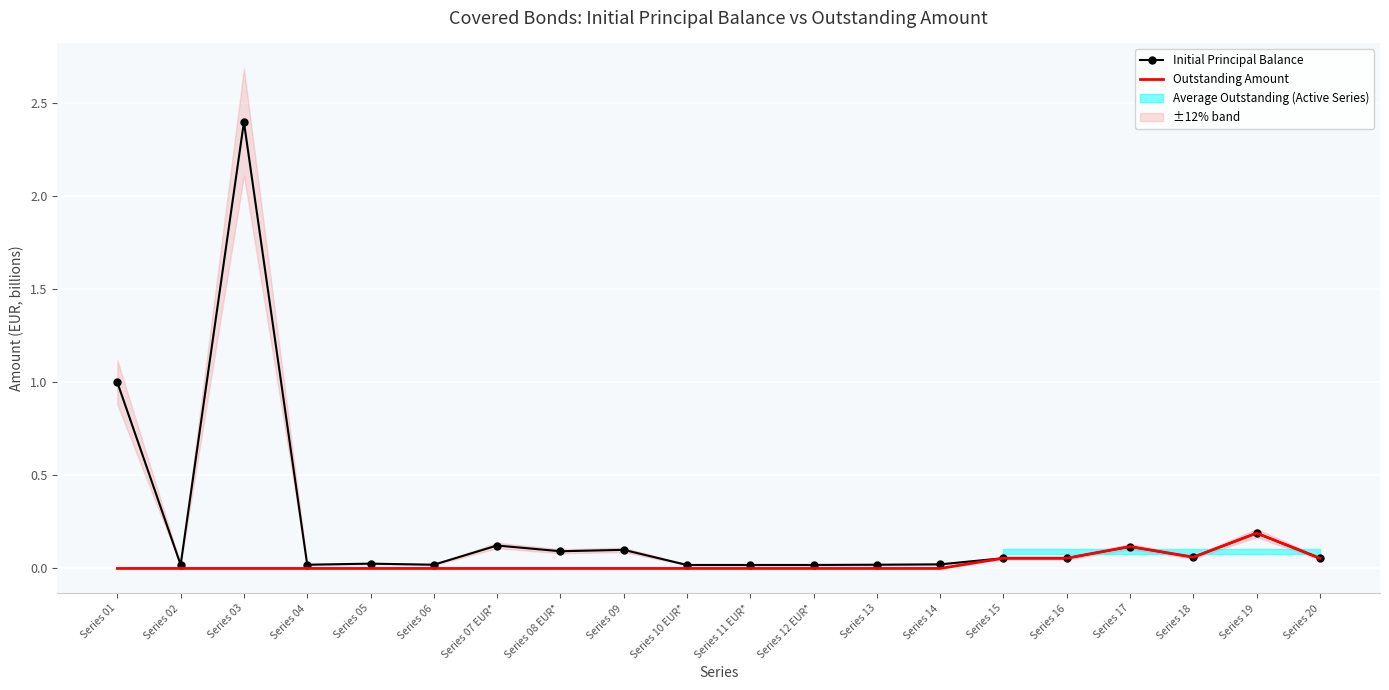

The value of Outstanding Amount at Series 12 EUR* is -0.1. True or false?

False